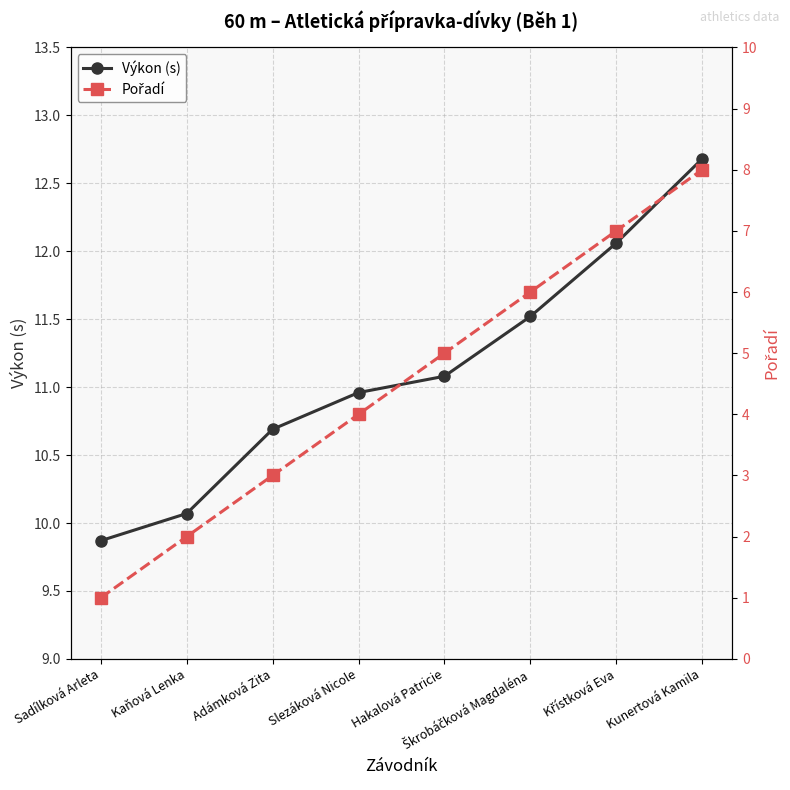

The value of Výkon (s) at Sadílková Arleta is 9.9. True or false?

True